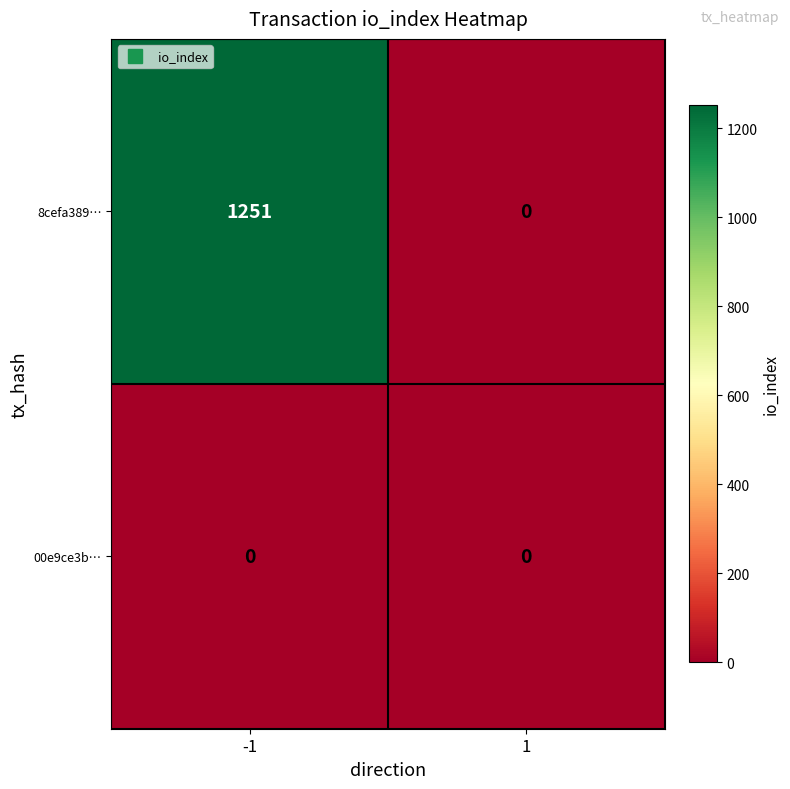

Rank the series by their average value, from lowest to highest.

00e9ce3b…, 8cefa389…